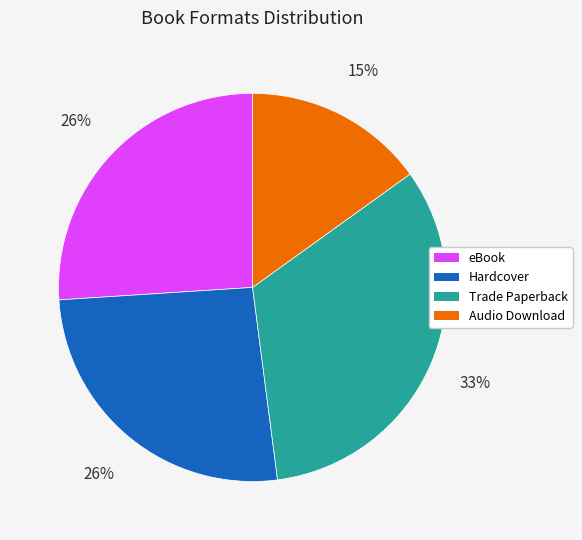

Does eBook account for over 50% of the chart?

No